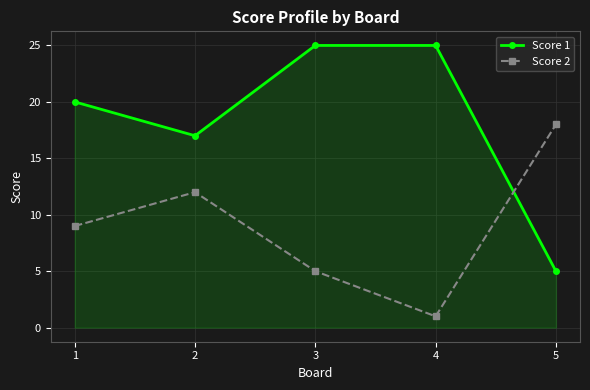

True or false: Score 1 and Score 2 cross at least once.

True